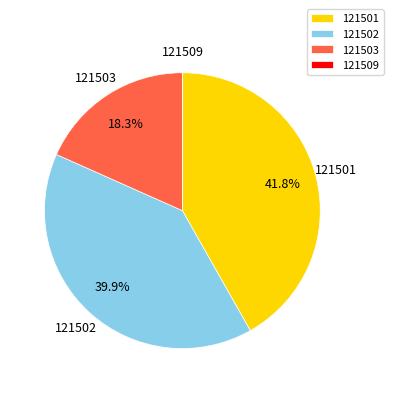

Between 121503 and 121502, which is larger?

121502